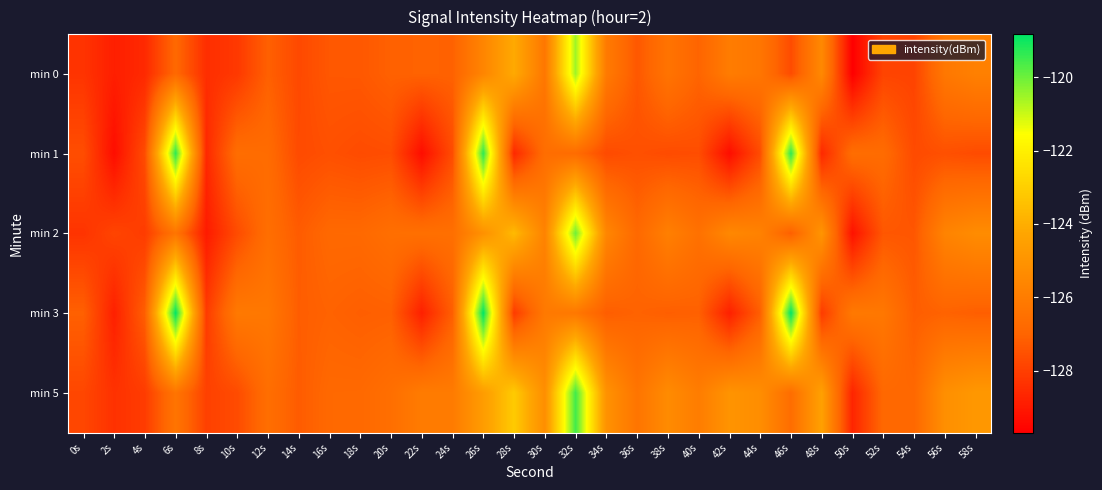

Between 30s and 42s, which is larger?

42s